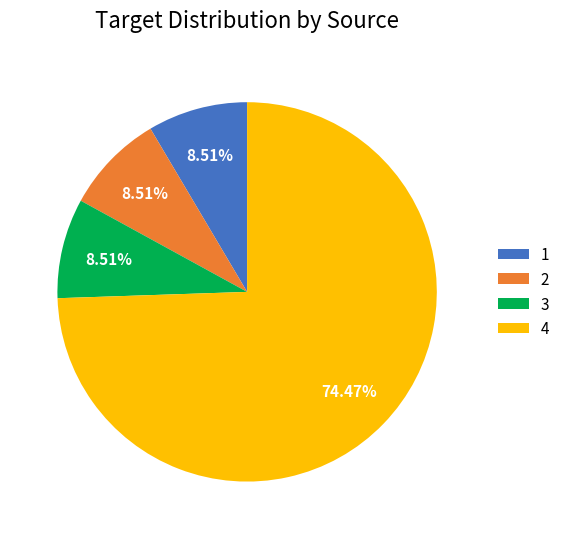

What percentage is the 2 slice, to the nearest percent?

9%